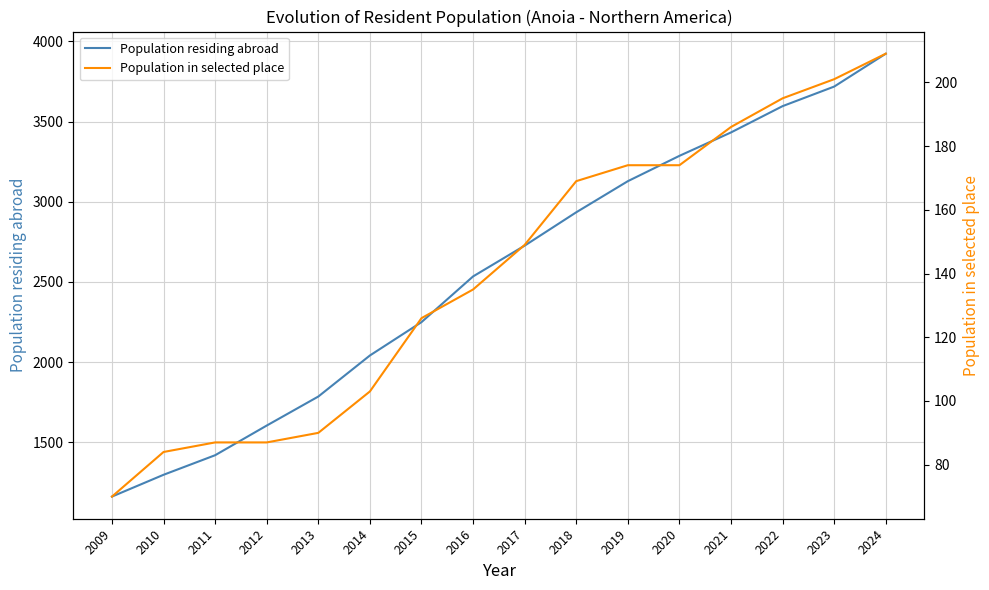

At which label is Population in selected place closest to 139?

2016